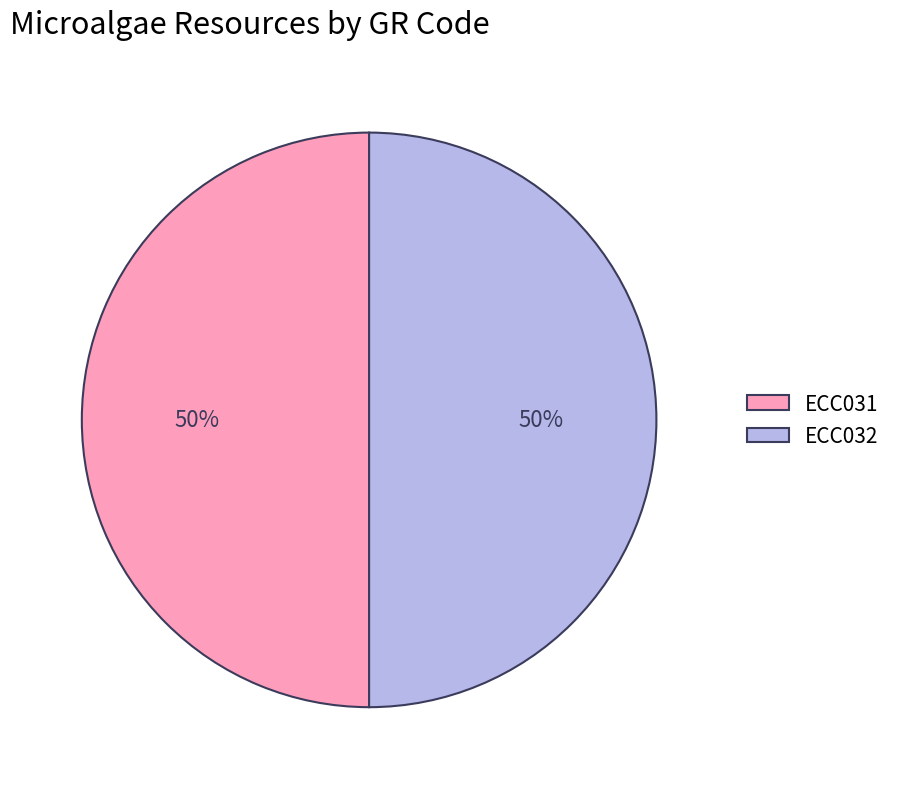

To the nearest percent, what portion does ECC032 represent?

50%